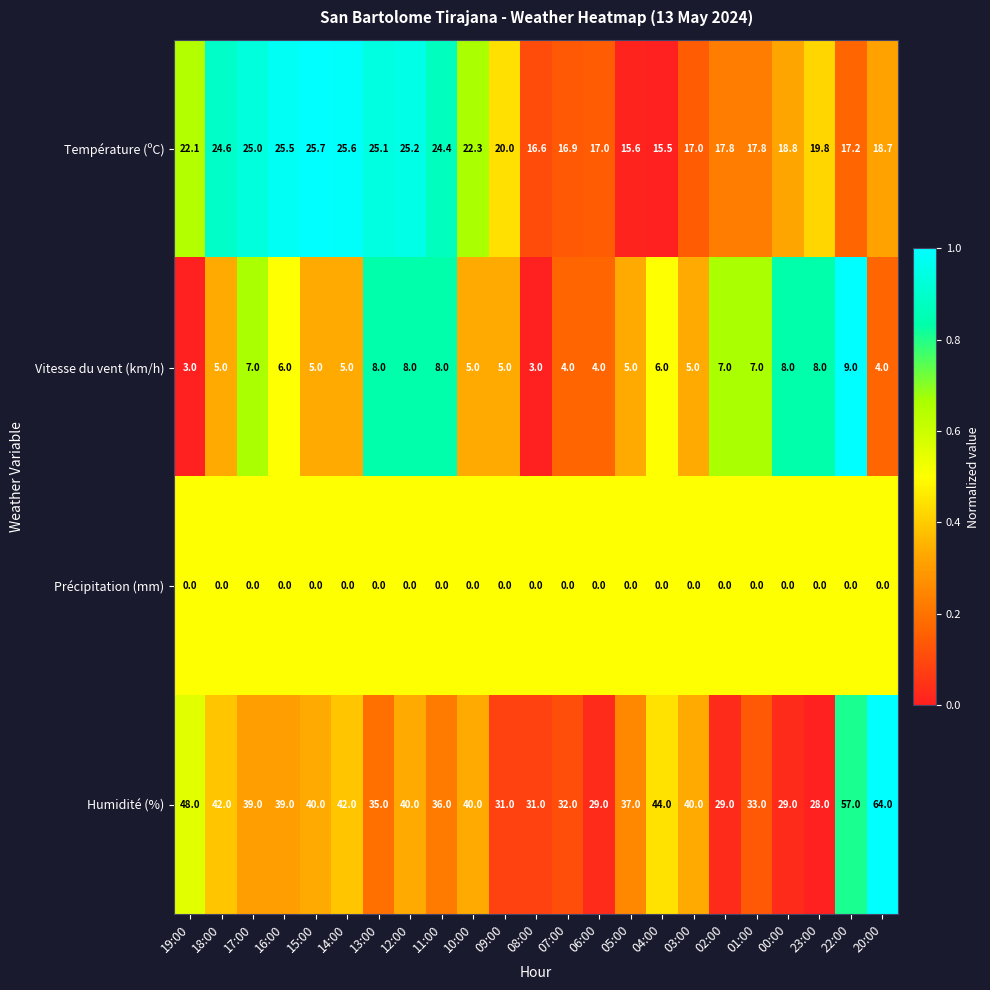

What is the lowest value of the Température (ºC) series?

15.5